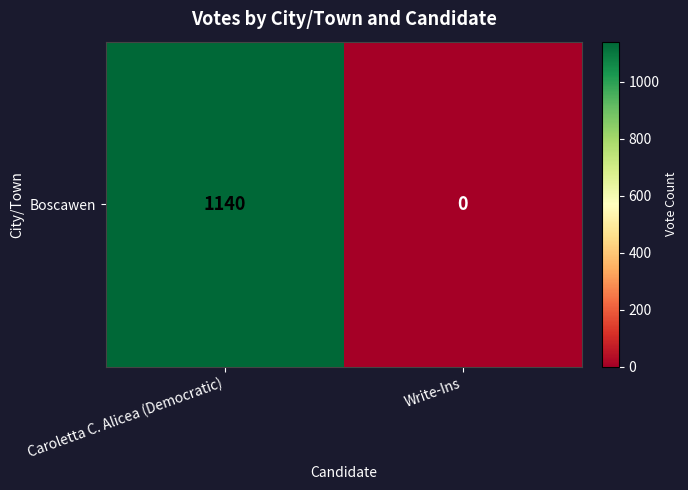

At which label is the value closest to 570?

Caroletta C. Alicea (Democratic)